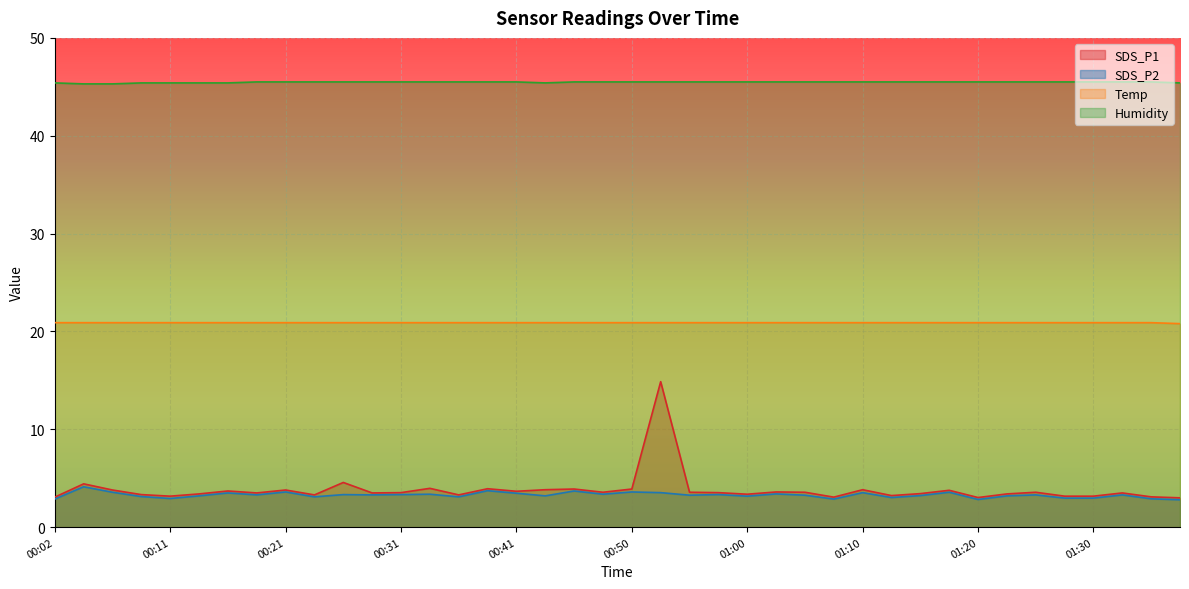

Which category has the highest value in the SDS_P1 series?

00:53